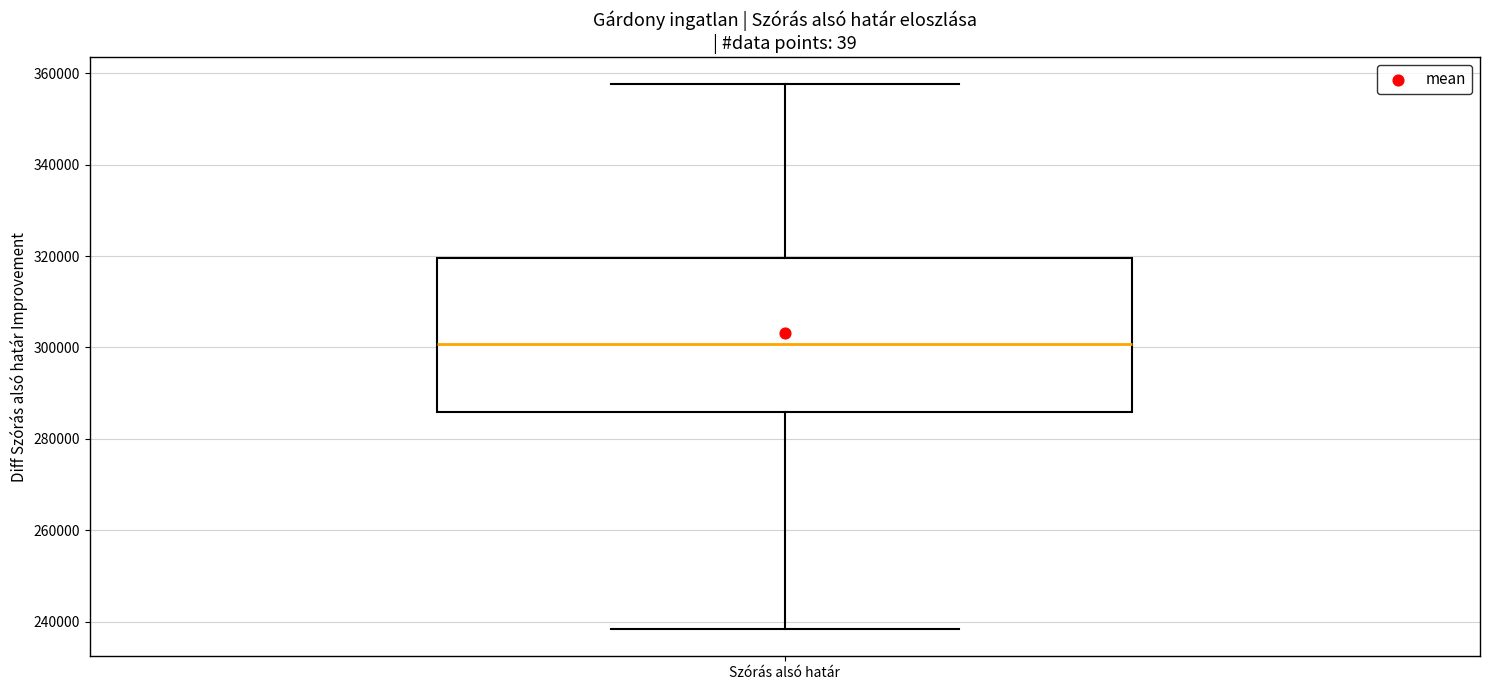

Where does the lower whisker of the box for Szórás alsó határ end on the y-axis? The values are not printed on the chart, so give them approximately, as read against the axis.

238000